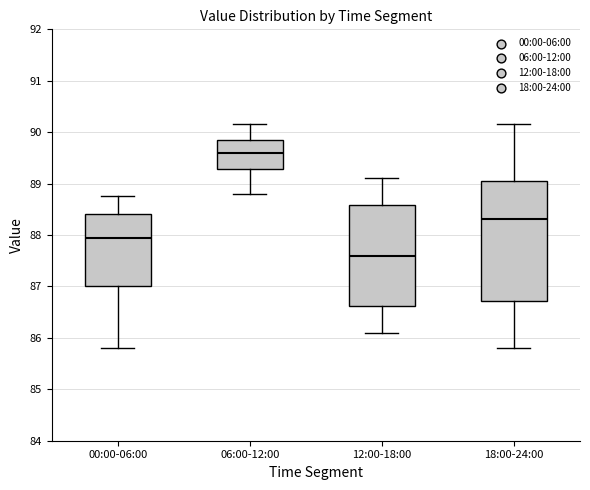

Reading left to right, transcribe this box plot: for each box, give where its median line is, the range the box spans, and where its two whiskers end, as read against the y-axis. The values are not printed on the chart, so give them approximately, as read against the axis.

00:00-06:00: median 87.9, box 87.0 to 88.4, whiskers 85.8 to 88.8
06:00-12:00: median 89.6, box 89.3 to 89.9, whiskers 88.8 to 90.2
12:00-18:00: median 87.6, box 86.6 to 88.6, whiskers 86.1 to 89.1
18:00-24:00: median 88.3, box 86.7 to 89.1, whiskers 85.8 to 90.2